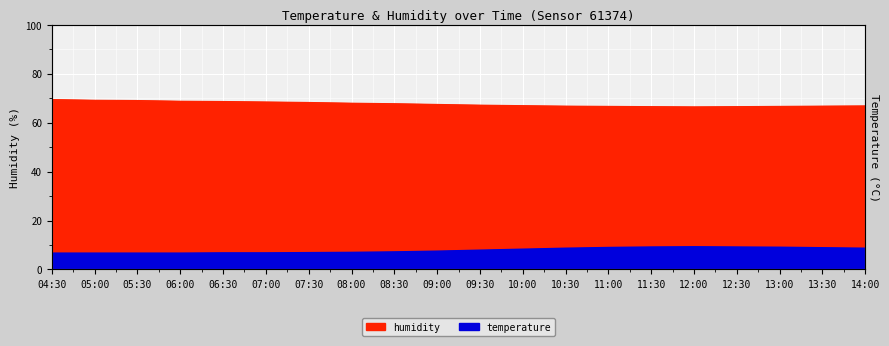

Reading left to right, transcribe all the data shown in this chart.

temperature: 6.6	6.6	6.6	6.6	6.7	6.7	6.8	6.9	7.1	7.4	7.8	8.2	8.6	8.9	9.1	9.2	9.1	9.0	8.8	8.6
humidity: 69.5	69.2	69.1	68.8	68.7	68.5	68.3	68.0	67.8	67.5	67.2	67.0	66.8	66.7	66.6	66.5	66.6	66.7	66.8	66.9